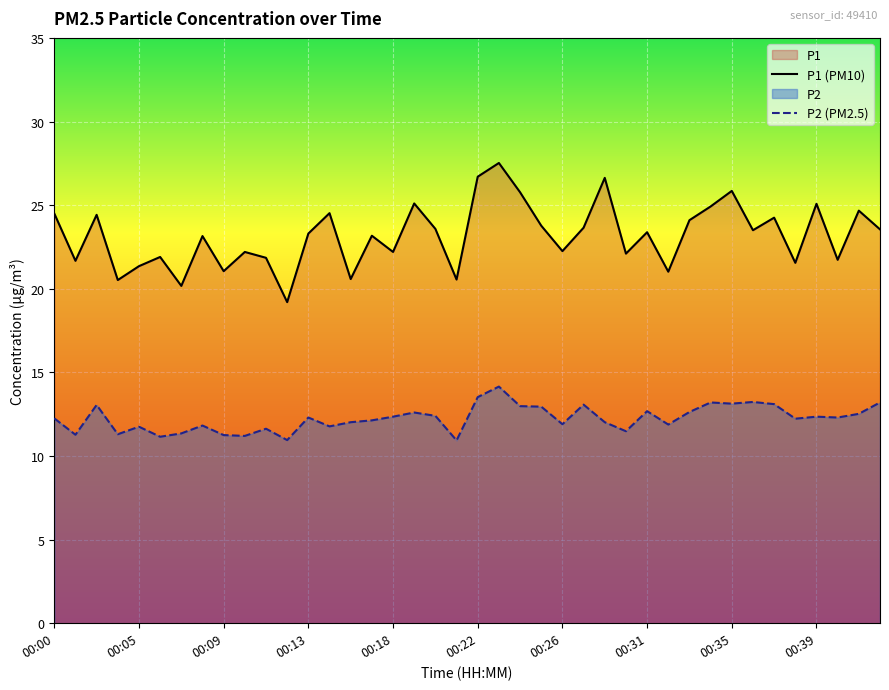

True or false: P2 (PM2.5) has more than 1 interior local peaks.

True